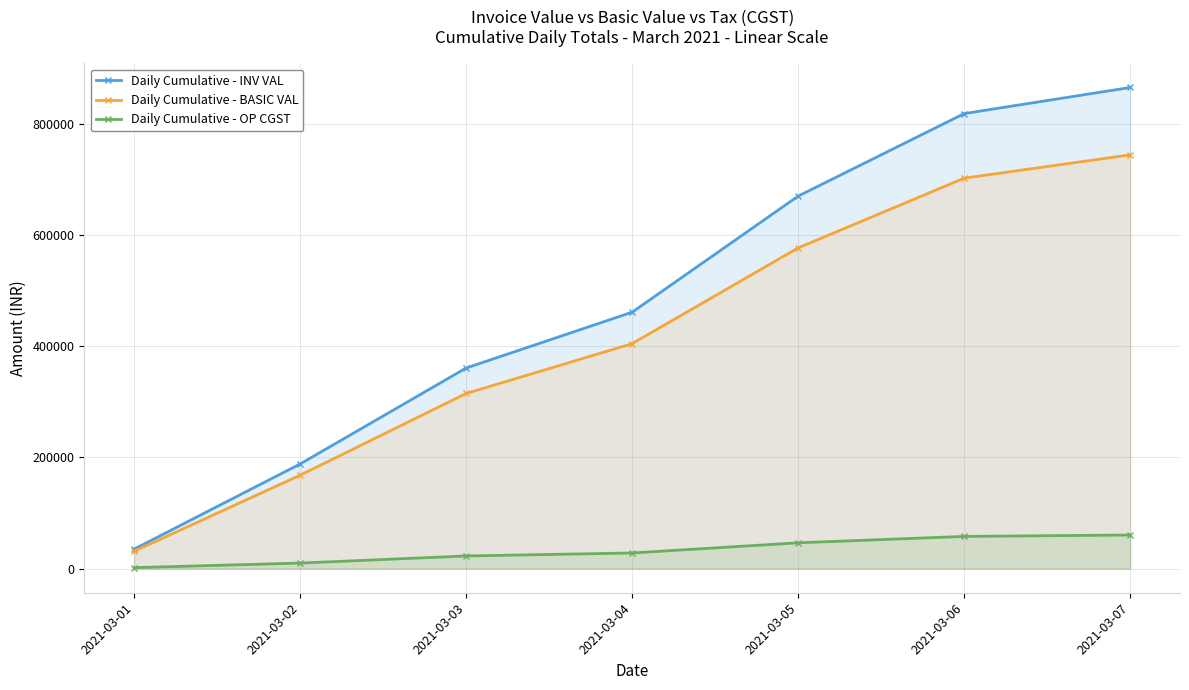

Which series has the largest total across all categories?

Daily Cumulative - INV VAL